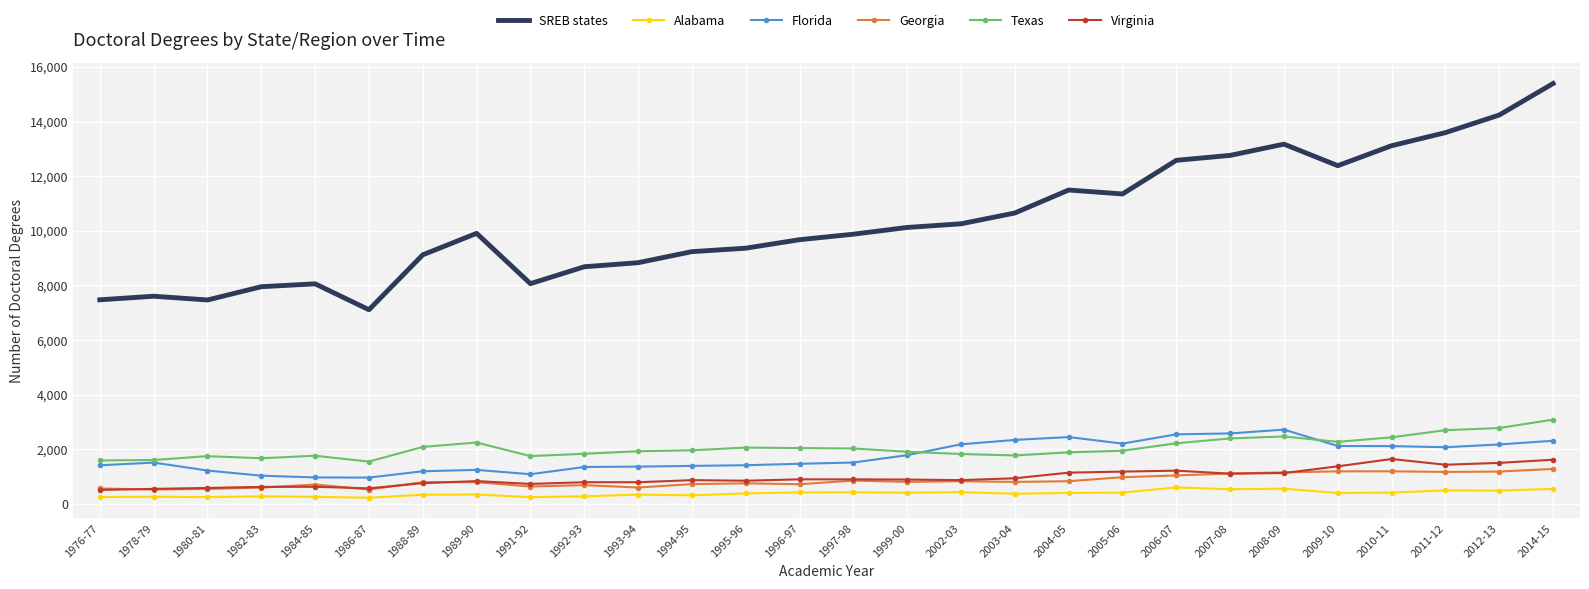

Where does the Virginia series first go above 896?

1996-97